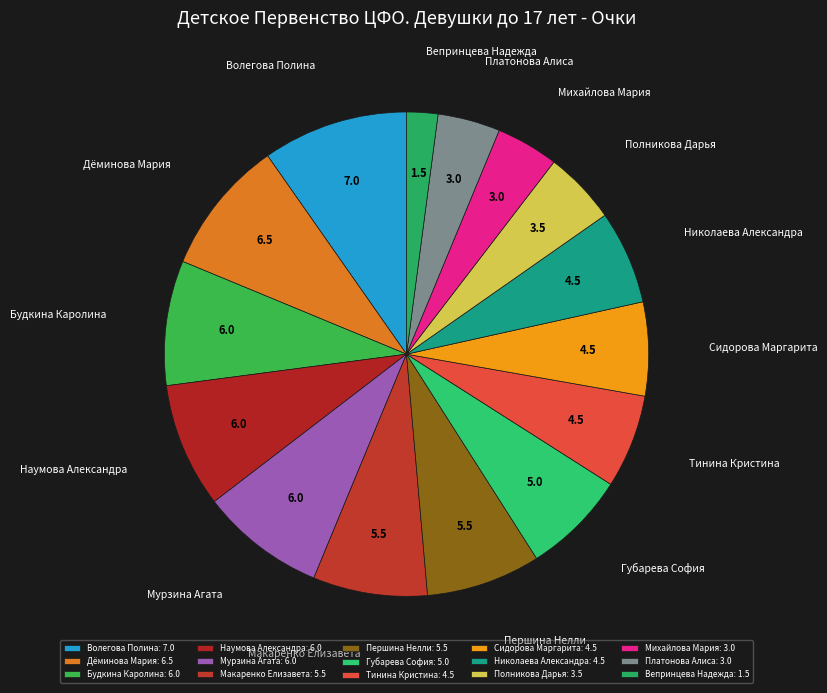

To the nearest percent, what is the difference between the Дёминова Мария and Волегова Полина slice percentages?

1%